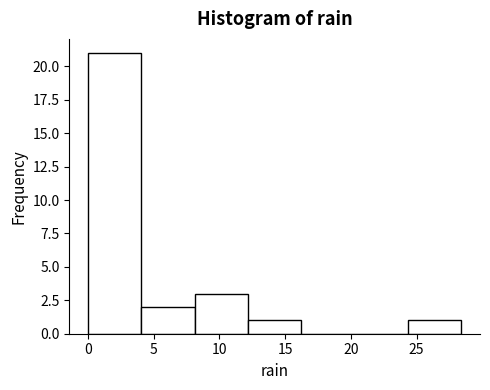

How tall is the bar that spans 8.0 to 12.0 on the x-axis? Neither the bar edges nor the heights are printed on the chart, so give them approximately, as read against the axes.

3